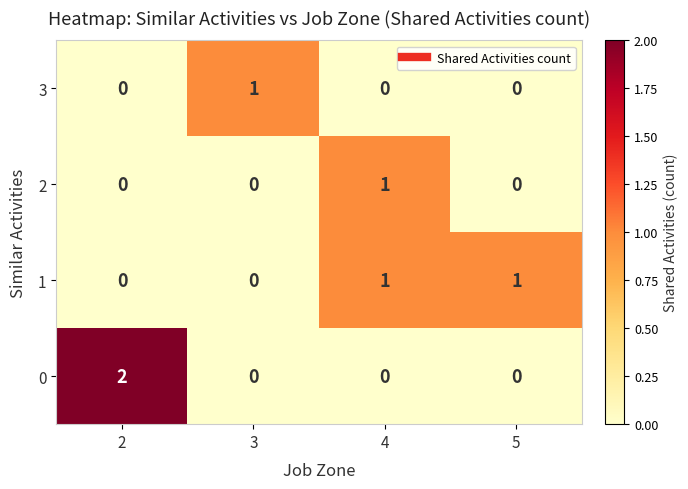

The value of 2 at 4 is 0. True or false?

False